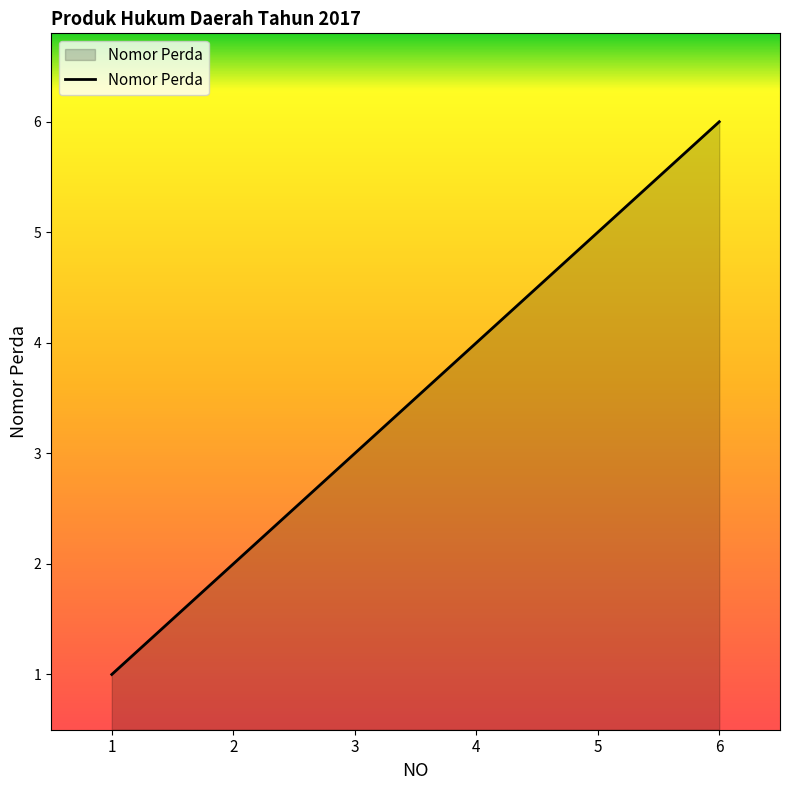

Reading left to right, transcribe all the data shown in this chart.

1	2	3	4	5	6